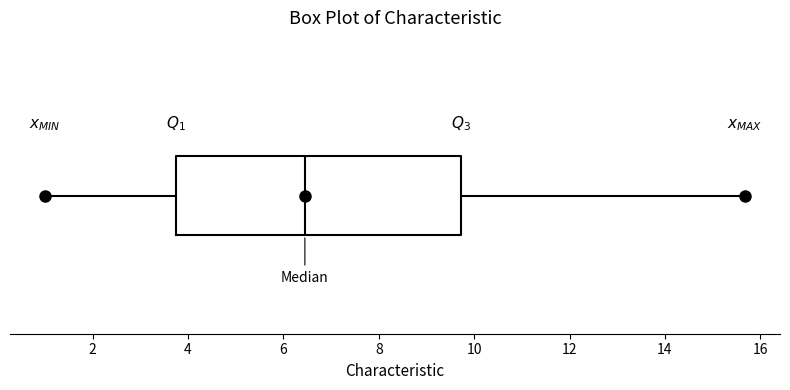

Read this box plot against the x-axis: the position of the median line, the range covered by the box, and the ends of both whiskers. The values are not printed on the chart, so give them approximately, as read against the axis.

median 6.4, box 3.8 to 9.8, whiskers 1.0 to 15.6